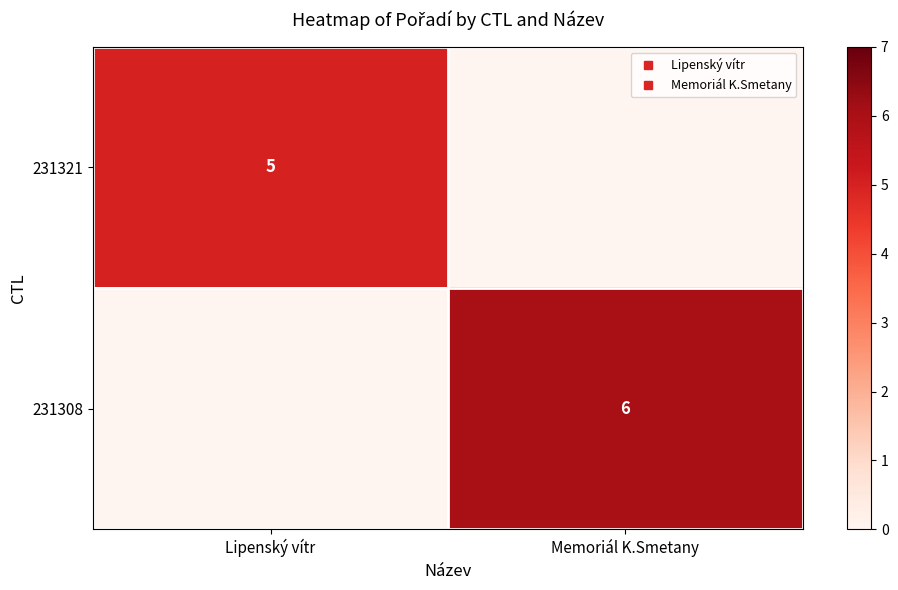

What is the total value across all series at Memoriál K.Smetany?

6